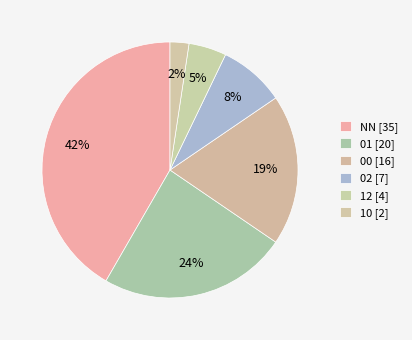

Approximately how many times larger is the value at NN compared to 00?

2.2